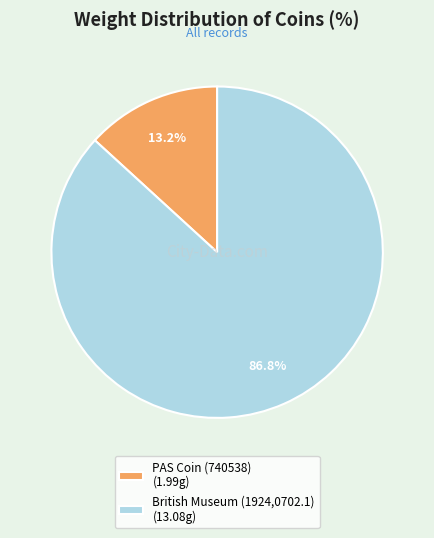

How many slices are in this pie chart?

2